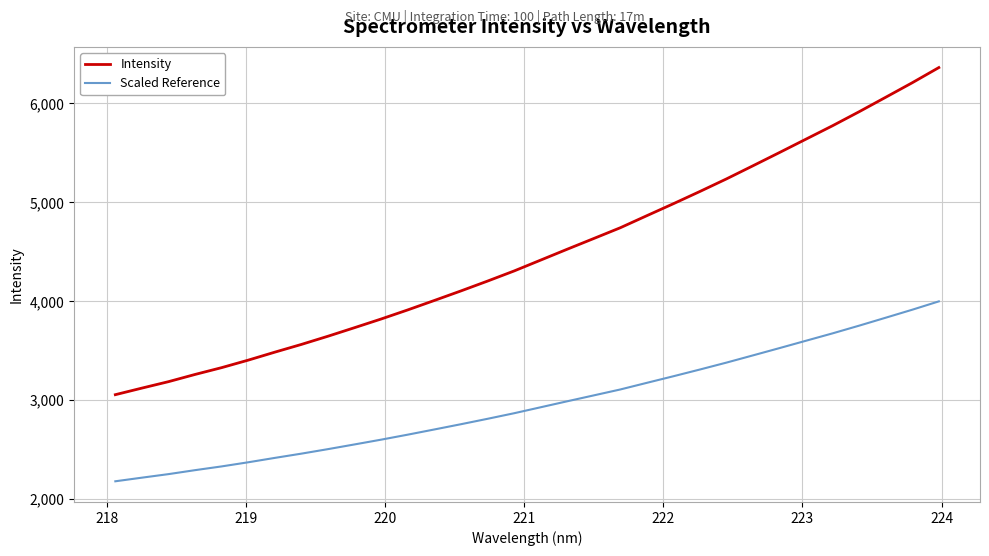

How many values in the Intensity series exceed 4416?

16